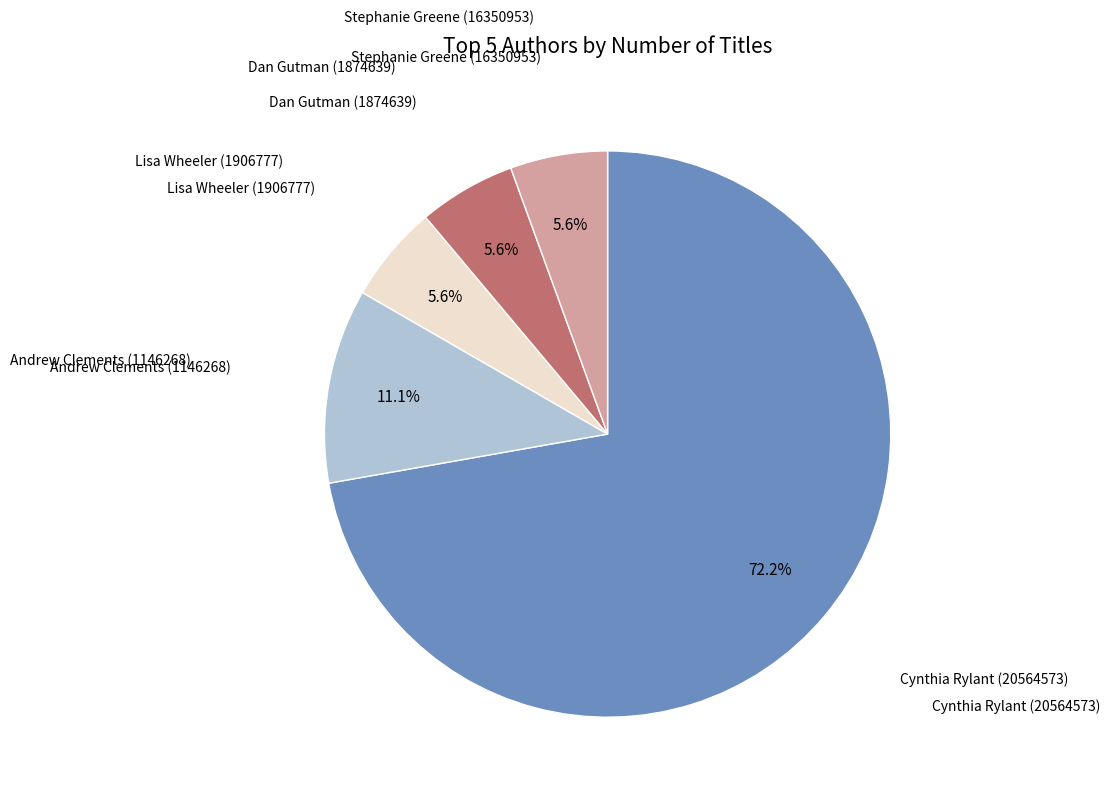

To the nearest percent, what is the difference between the largest and smallest slice percentages?

67%